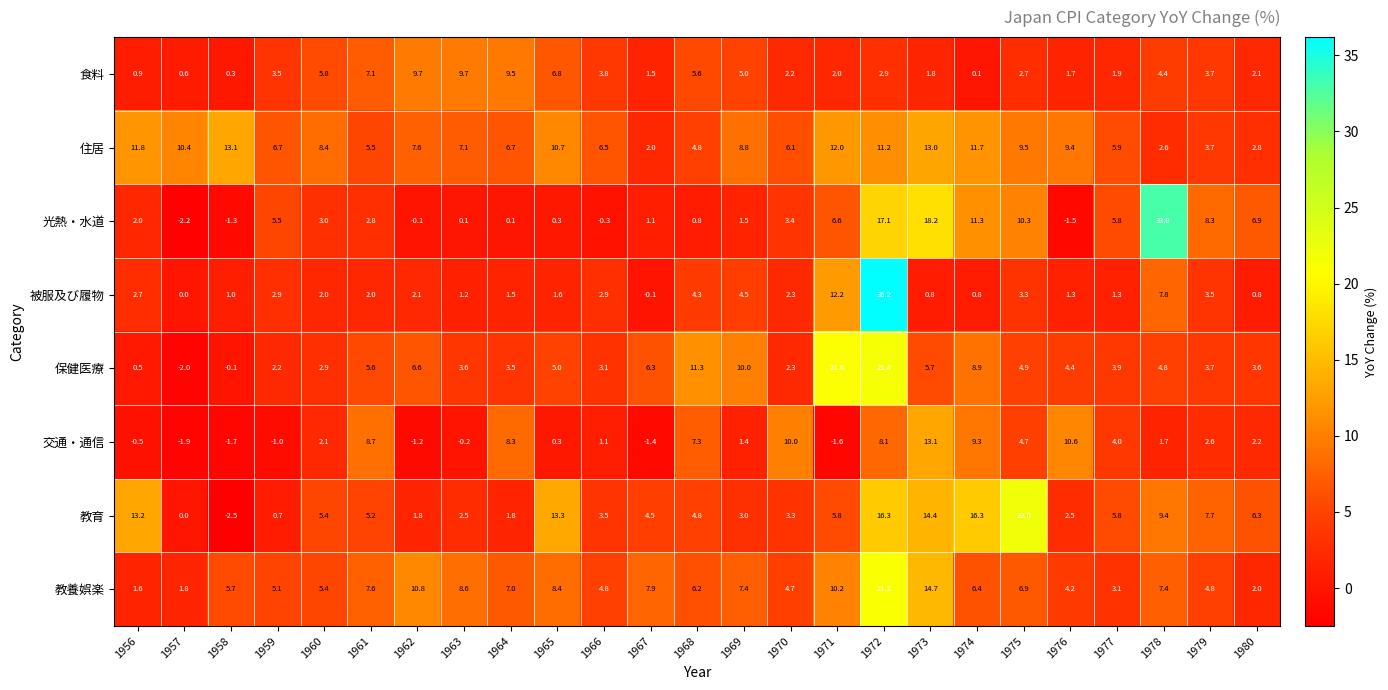

True or false: 食料 has a value of 2.6 at 1977.

False